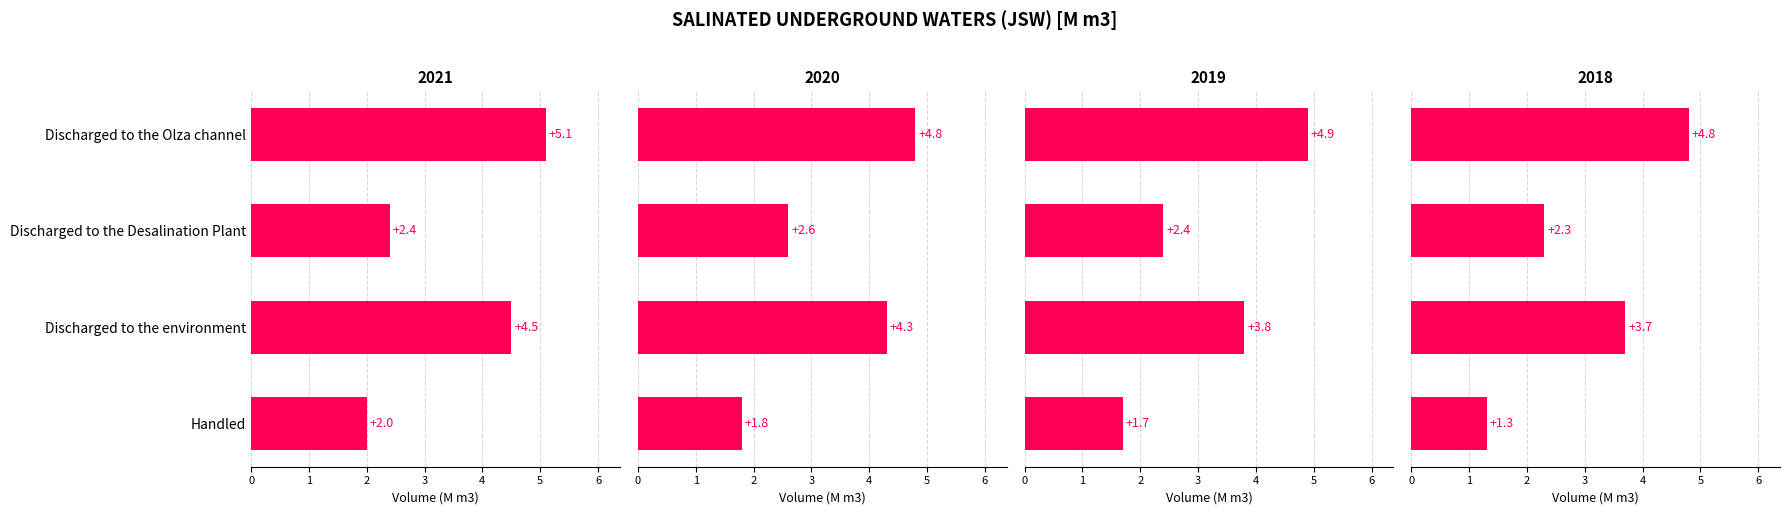

What position from the right is Handled?

4